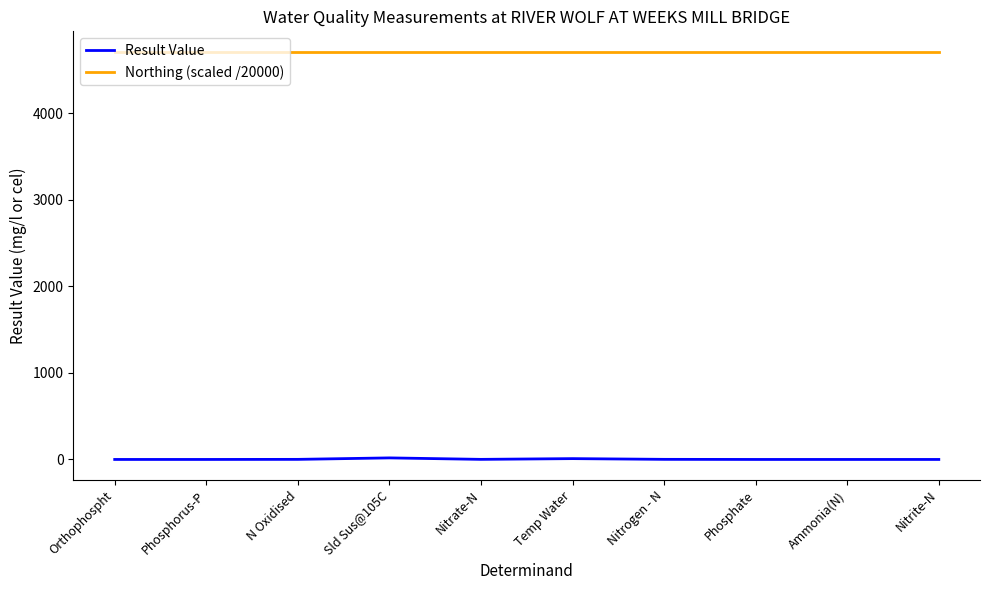

Which series has the widest spread of values?

Result Value